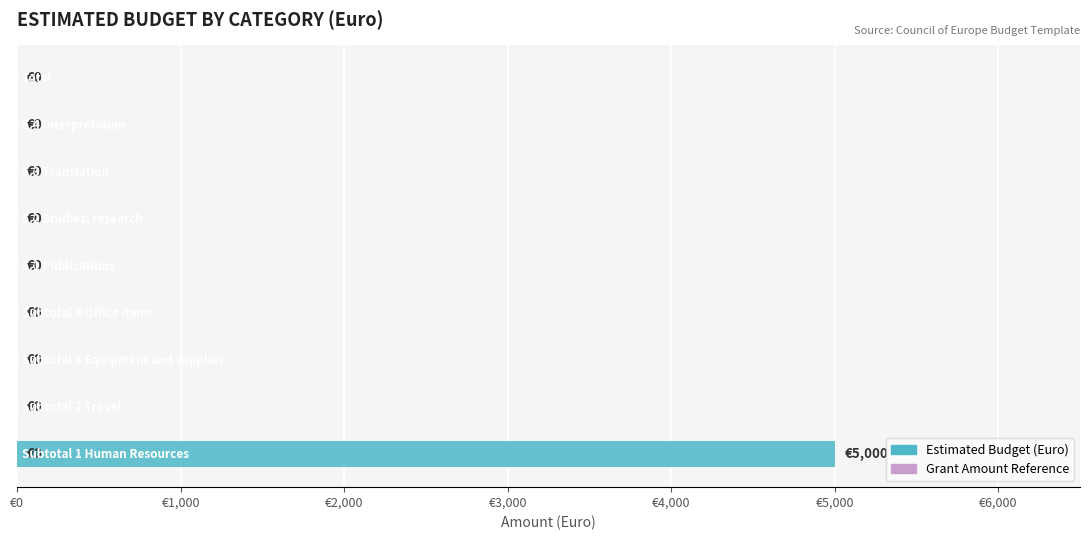

At which label does Grant Amount (Euro) reach its minimum?

Subtotal 2 Travel